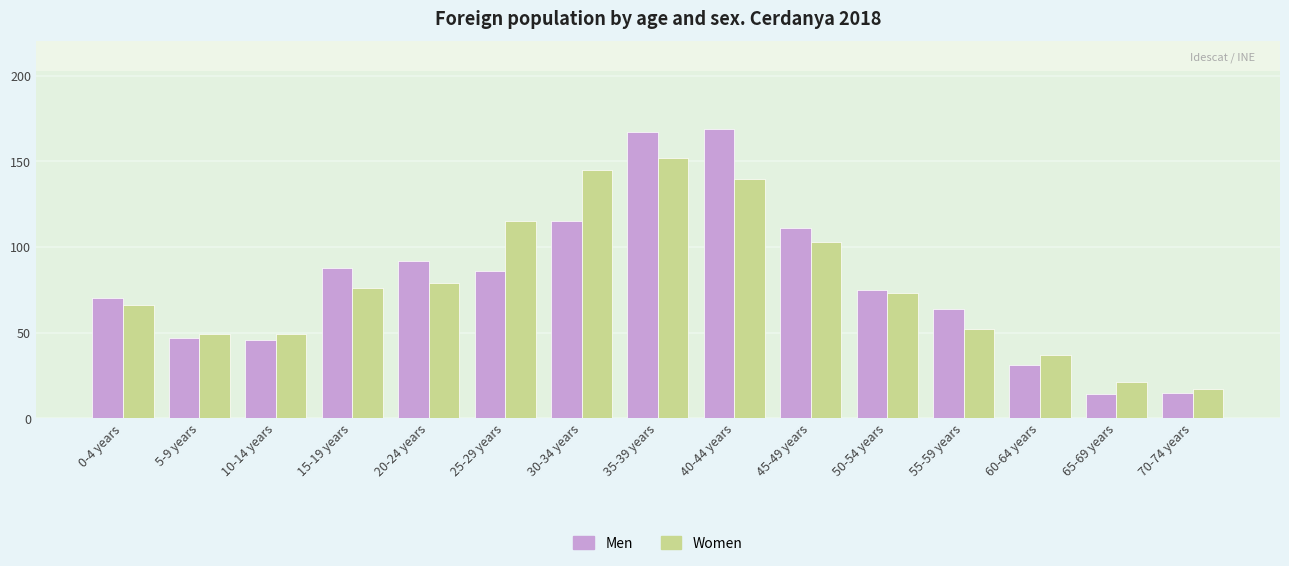

What is the greatest value displayed?

169